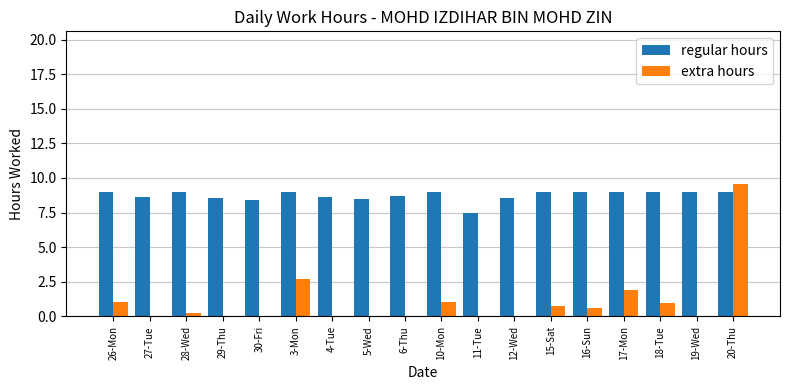

What is the sum of the regular hours values at 10-Mon and 5-Wed?

17.5